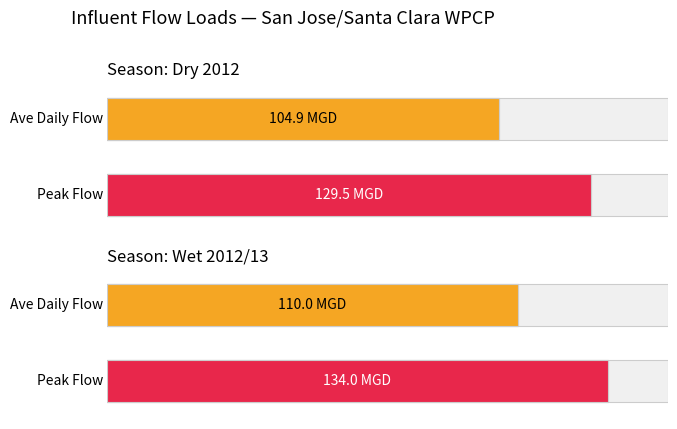

Rank the series at Wet 2012/13 from highest to lowest value.

Peak Flow (MGD), Ave Daily Flow (MGD)